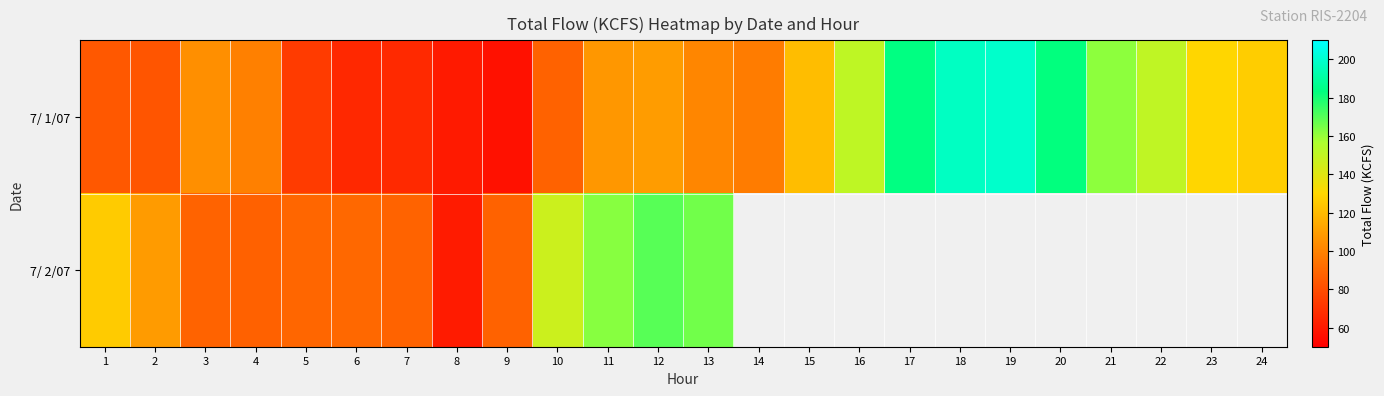

The 7/ 1/07 series shows 121.2 at 15. True or false?

True